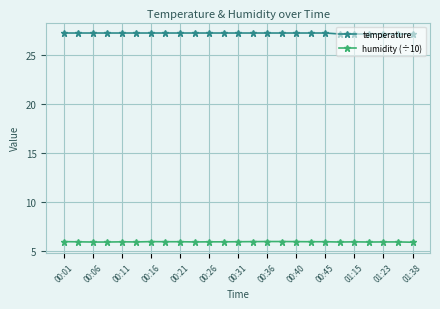

True or false: humidity (÷10) and temperature intersect in this chart.

False